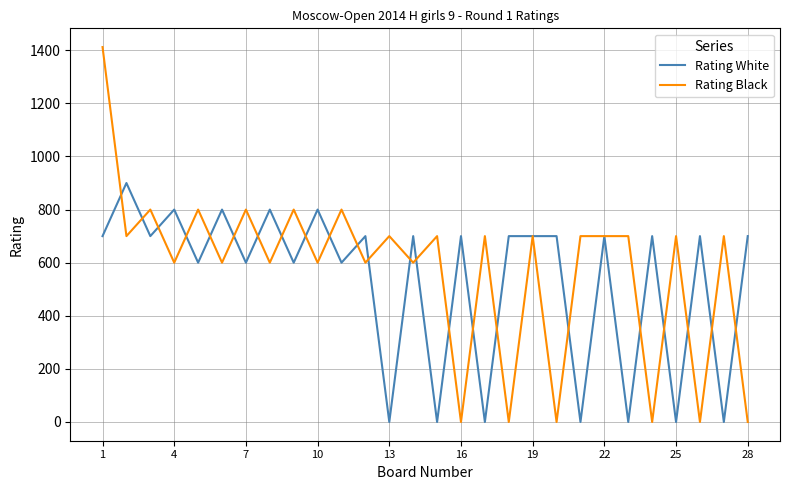

What is the maximum value shown in the chart?

1412